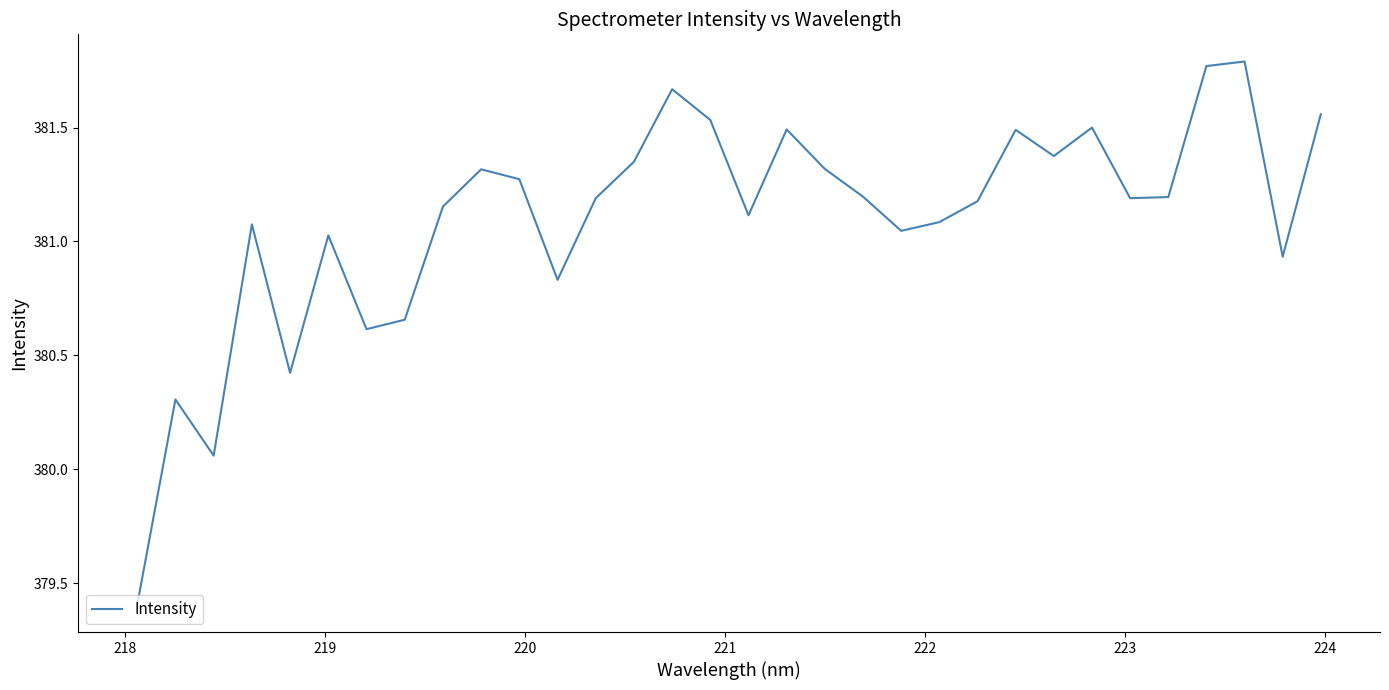

What is the minimum value shown in the chart?

379.4